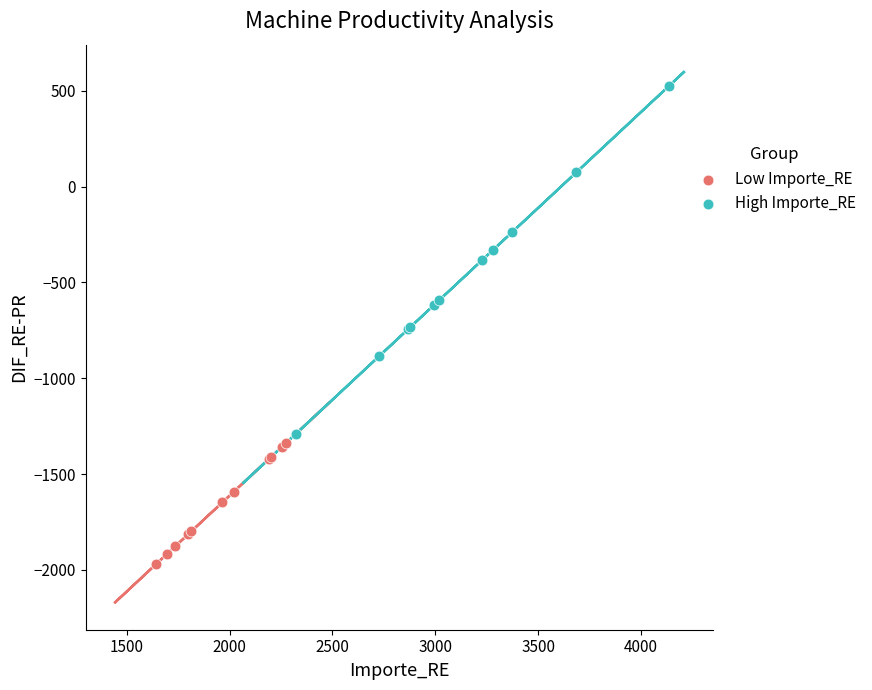

Which series has the widest spread of Y values?

High Importe_RE